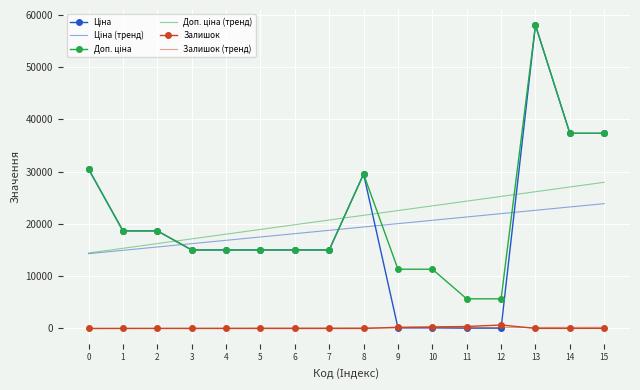

What is the smallest value displayed?

-25.1